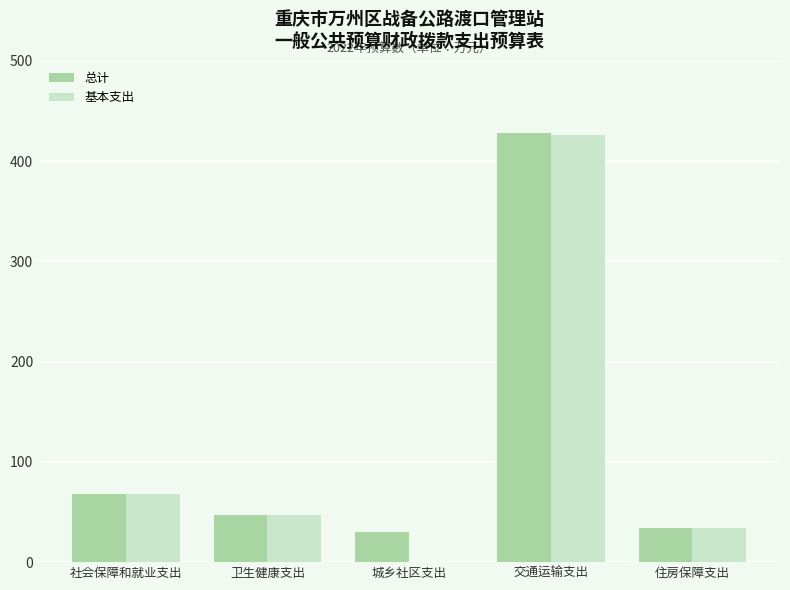

What is the approximate value of 总计 at 城乡社区支出?

30.0